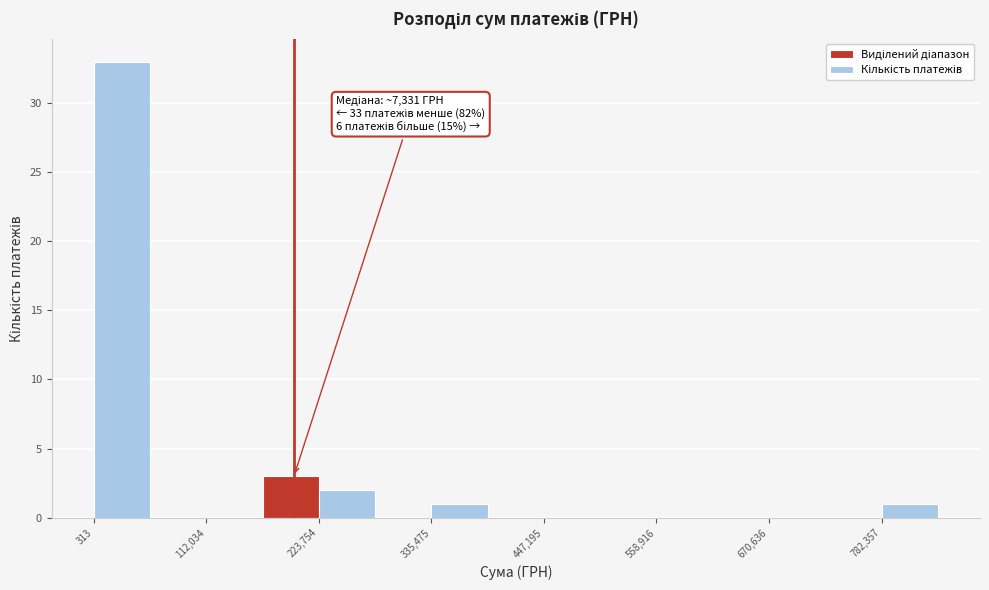

Around what value on the x-axis is the tallest bar? Give the approximate position of its centre, as read against the axis.

20000